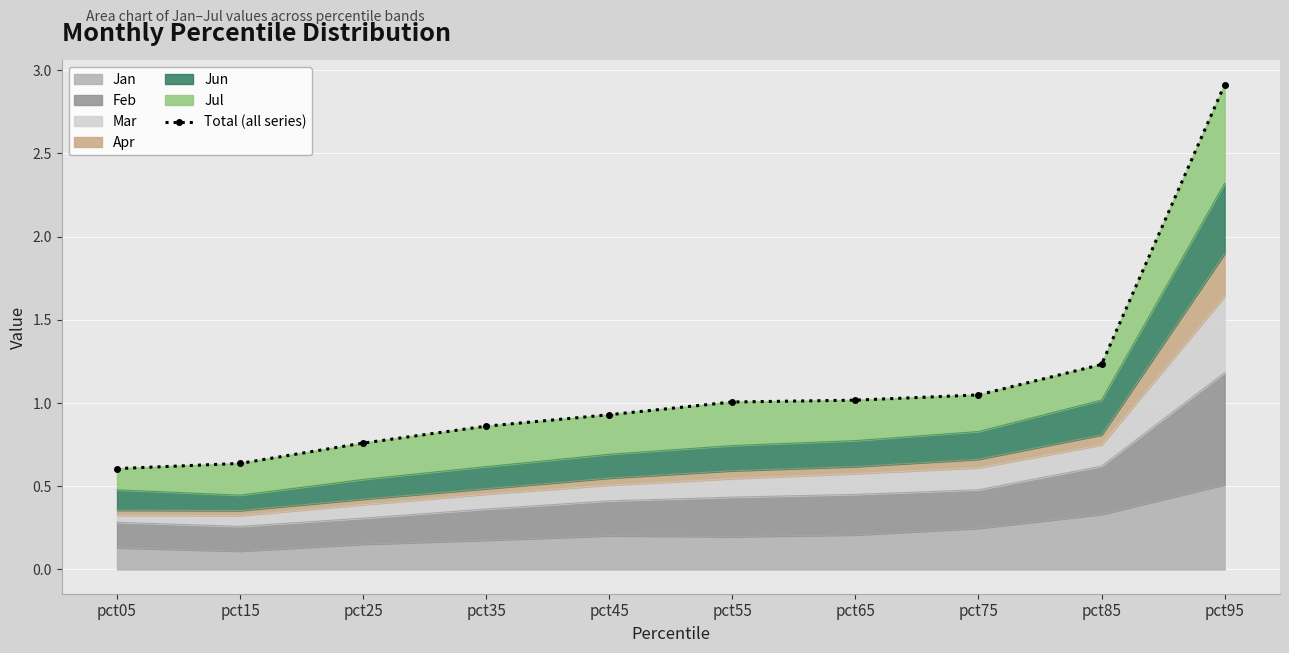

Rank the categories by value from lowest to highest.

pct05, pct15, pct25, pct35, pct45, pct55, pct65, pct75, pct85, pct95